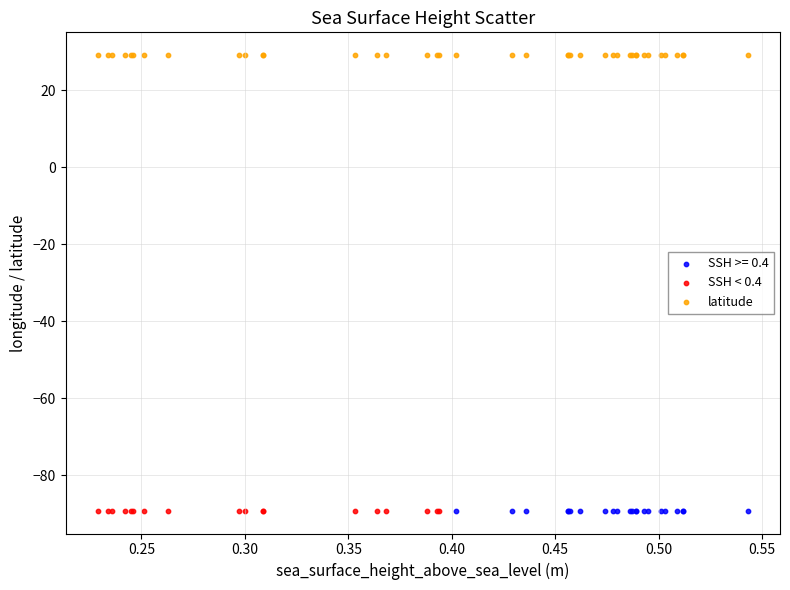

Which series contains the highest Y value?

latitude